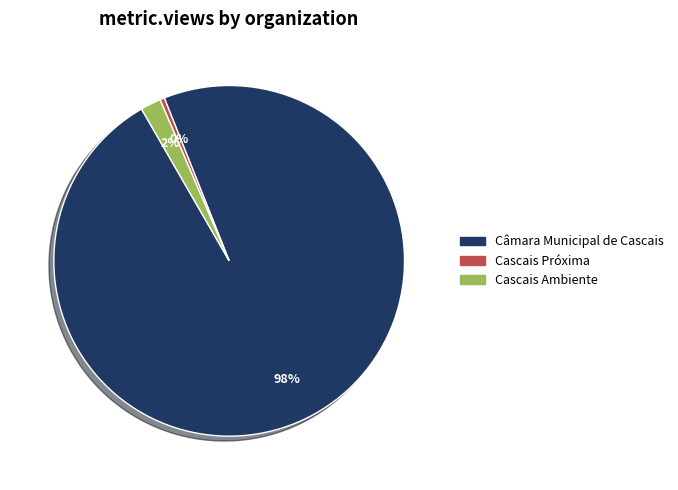

Is there a majority slice in this chart?

Yes